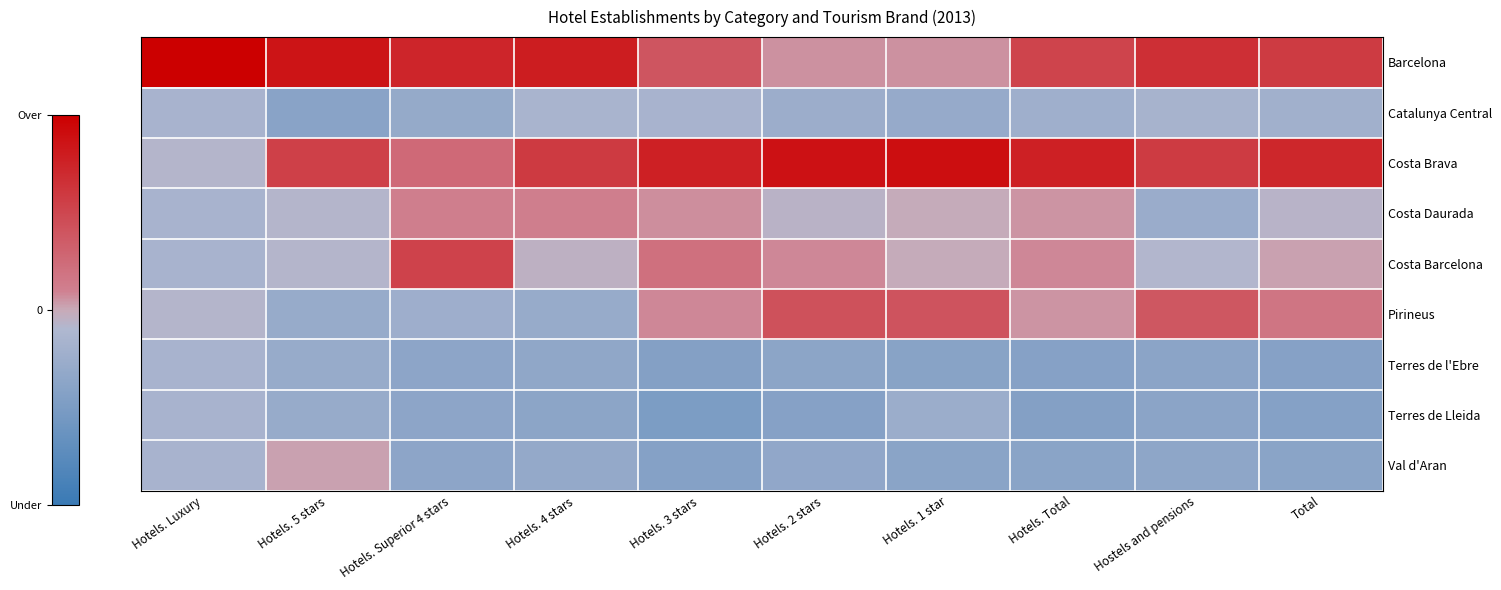

Reading left to right, list all the values displayed in this chart.

Barcelona: Hotels. Luxury=2.8	Hotels. 5 stars=2.1	Hotels. Superior 4 stars=1.8	Hotels. 4 stars=2.0	Hotels. 3 stars=1.0	Hotels. 2 stars=0.2	Hotels. 1 star=0.1	Hotels. Total=1.3	Hostels and pensions=1.7	Total=1.5
Catalunya Central: Hotels. Luxury=-0.4	Hotels. 5 stars=-1.0	Hotels. Superior 4 stars=-0.7	Hotels. 4 stars=-0.4	Hotels. 3 stars=-0.4	Hotels. 2 stars=-0.6	Hotels. 1 star=-0.7	Hotels. Total=-0.6	Hostels and pensions=-0.4	Total=-0.5
Costa Brava: Hotels. Luxury=-0.2	Hotels. 5 stars=1.4	Hotels. Superior 4 stars=0.6	Hotels. 4 stars=1.5	Hotels. 3 stars=1.9	Hotels. 2 stars=2.2	Hotels. 1 star=2.2	Hotels. Total=1.9	Hostels and pensions=1.5	Total=1.8
Costa Daurada: Hotels. Luxury=-0.4	Hotels. 5 stars=-0.2	Hotels. Superior 4 stars=0.3	Hotels. 4 stars=0.3	Hotels. 3 stars=0.2	Hotels. 2 stars=-0.1	Hotels. 1 star=-0.0	Hotels. Total=0.1	Hostels and pensions=-0.6	Total=-0.2
Costa Barcelona: Hotels. Luxury=-0.4	Hotels. 5 stars=-0.2	Hotels. Superior 4 stars=1.3	Hotels. 4 stars=-0.1	Hotels. 3 stars=0.5	Hotels. 2 stars=0.2	Hotels. 1 star=-0.0	Hotels. Total=0.2	Hostels and pensions=-0.2	Total=0.0
Pirineus: Hotels. Luxury=-0.2	Hotels. 5 stars=-0.7	Hotels. Superior 4 stars=-0.6	Hotels. 4 stars=-0.7	Hotels. 3 stars=0.2	Hotels. 2 stars=1.1	Hotels. 1 star=1.0	Hotels. Total=0.1	Hostels and pensions=1.0	Total=0.4
Terres de l'Ebre: Hotels. Luxury=-0.4	Hotels. 5 stars=-0.7	Hotels. Superior 4 stars=-0.9	Hotels. 4 stars=-0.9	Hotels. 3 stars=-1.1	Hotels. 2 stars=-0.9	Hotels. 1 star=-1.0	Hotels. Total=-1.1	Hostels and pensions=-0.9	Total=-1.0
Terres de Lleida: Hotels. Luxury=-0.4	Hotels. 5 stars=-0.7	Hotels. Superior 4 stars=-0.9	Hotels. 4 stars=-0.9	Hotels. 3 stars=-1.2	Hotels. 2 stars=-1.1	Hotels. 1 star=-0.6	Hotels. Total=-1.1	Hostels and pensions=-0.9	Total=-1.1
Val d'Aran: Hotels. Luxury=-0.4	Hotels. 5 stars=0.1	Hotels. Superior 4 stars=-0.9	Hotels. 4 stars=-0.8	Hotels. 3 stars=-1.1	Hotels. 2 stars=-0.8	Hotels. 1 star=-1.0	Hotels. Total=-1.0	Hostels and pensions=-0.9	Total=-1.0